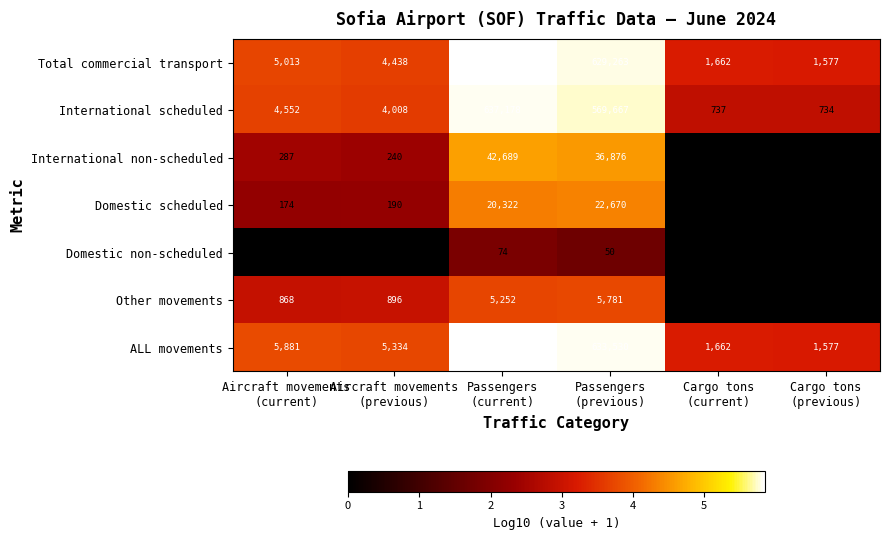

What is the maximum value for ALL movements?

703281